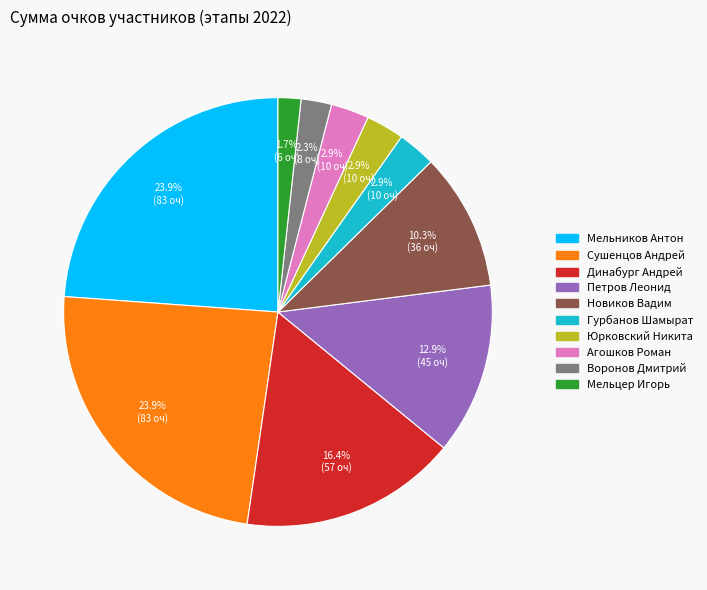

Do Новиков Вадим and Мельцер Игорь together represent more than half of the pie?

No